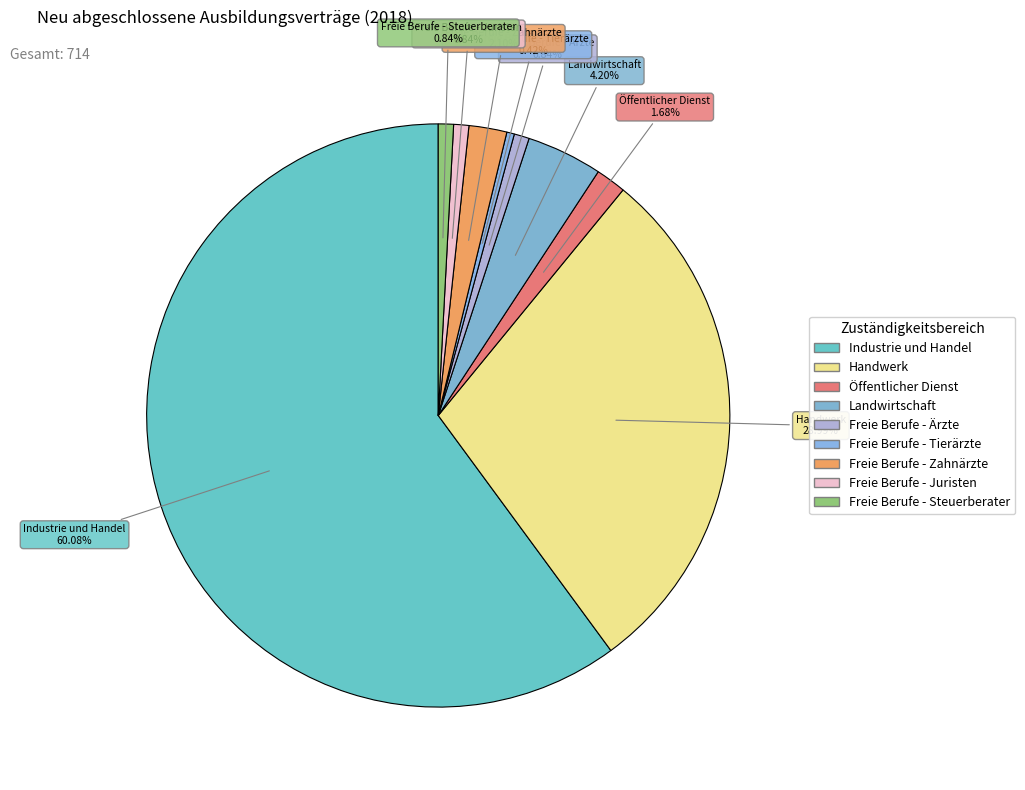

To the nearest percent, what percentage of the pie is Freie Berufe - Zahnärzte?

2%